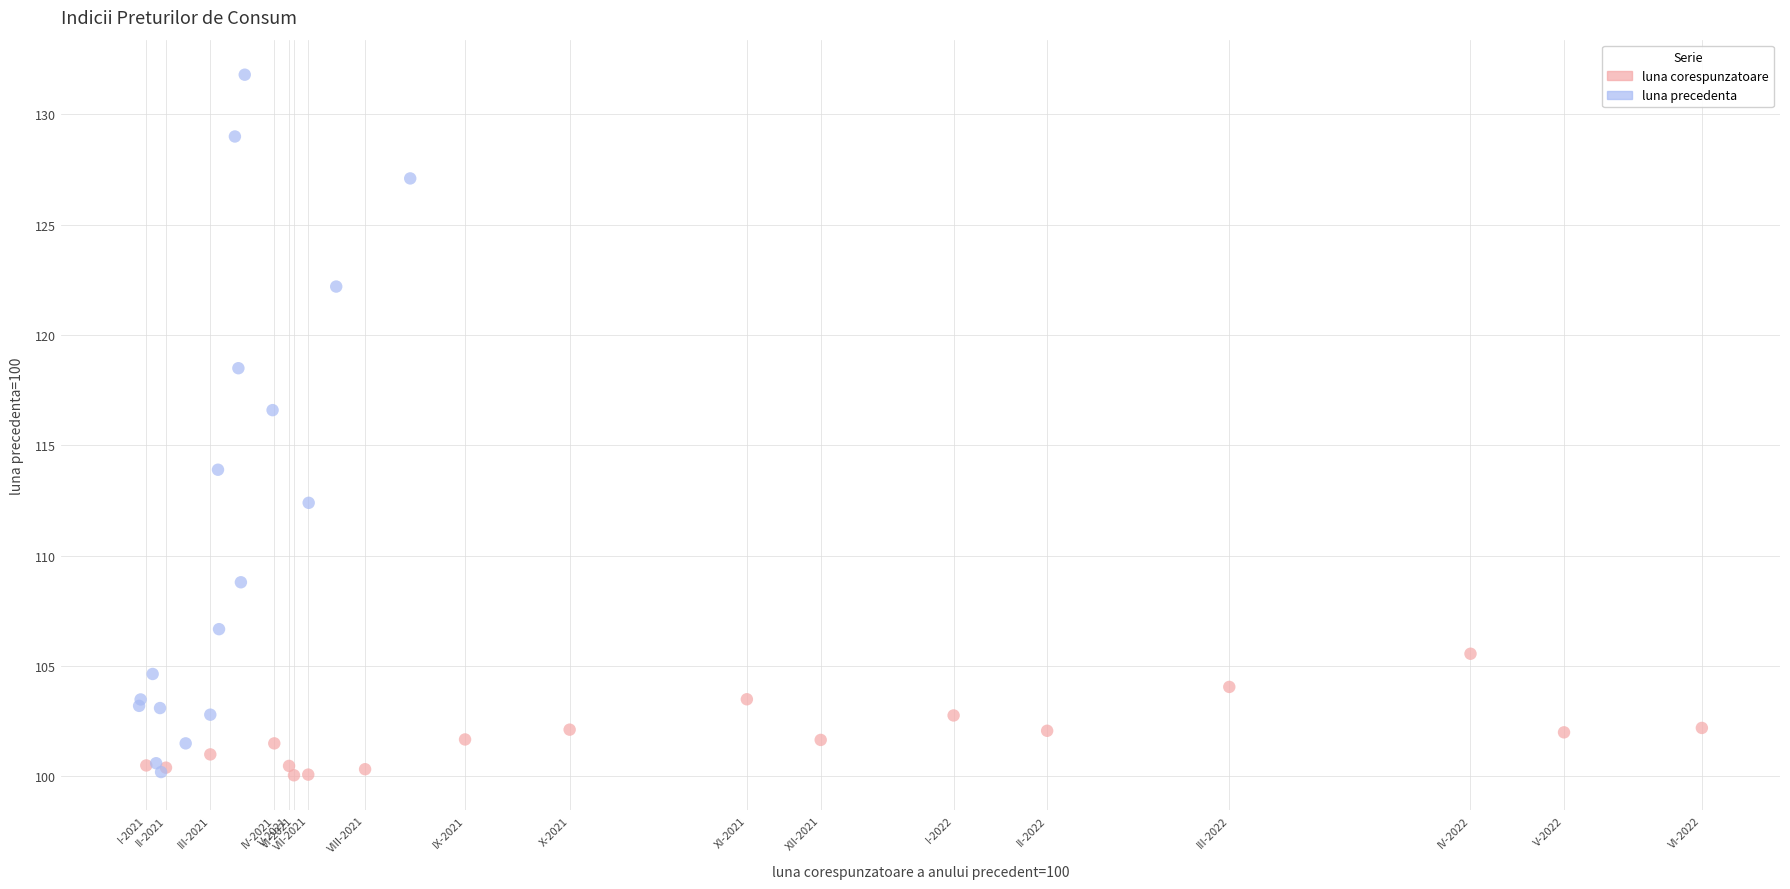

Which series has the widest spread of Y values?

luna precedenta